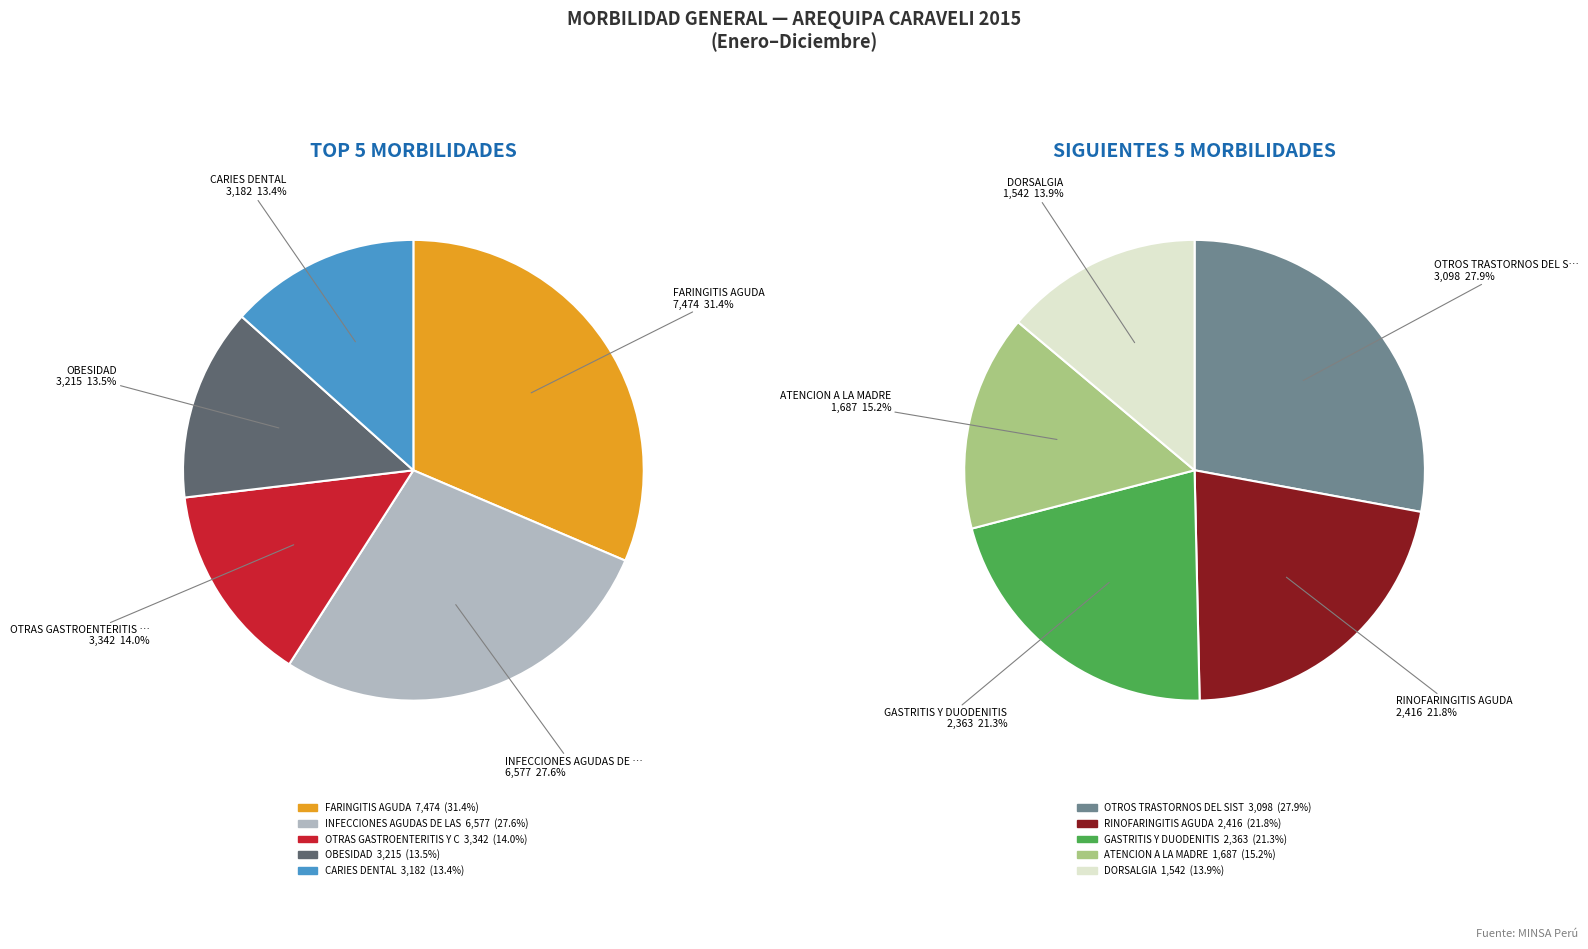

Do ATENCION A LA MADRE and GASTRITIS Y DUODENITIS together represent more than half of the pie?

No